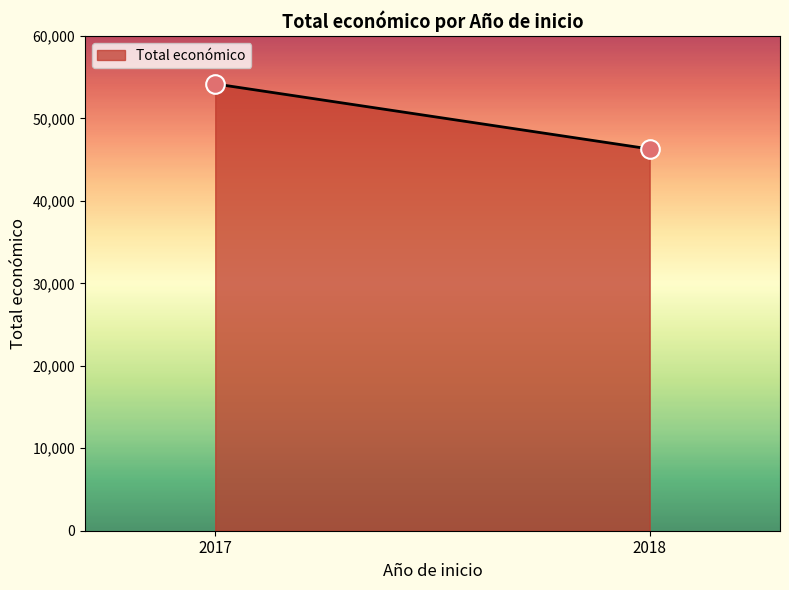

What is the range of Y values (max minus min)?

7891